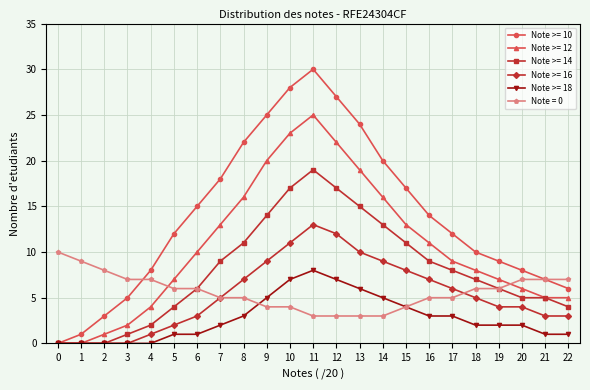

What is the sum of all Note >= 16 values?

122